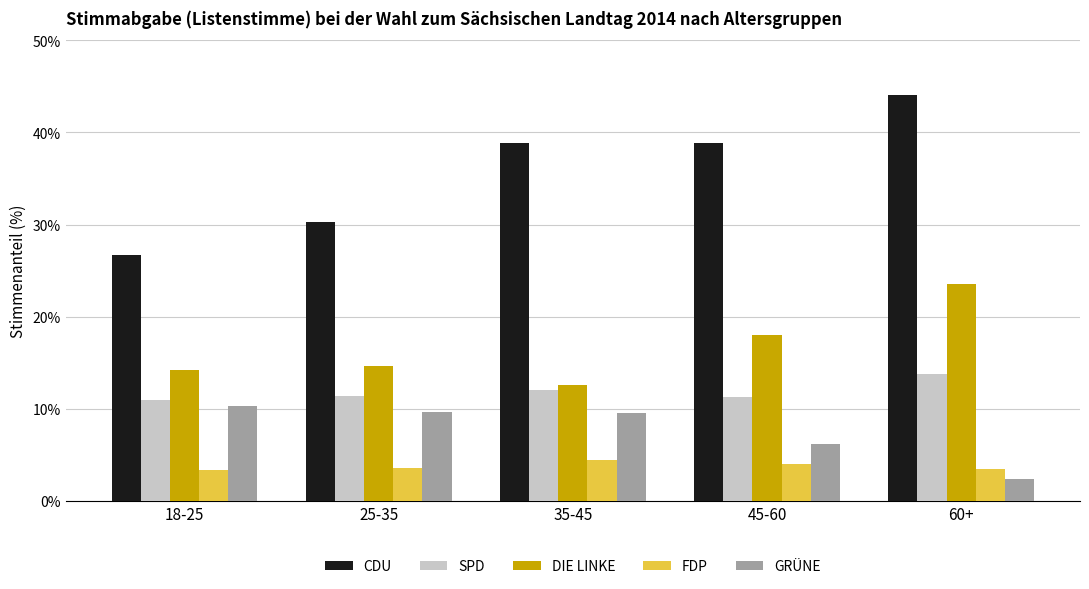

What is the total value across all series at 25-35?

69.5